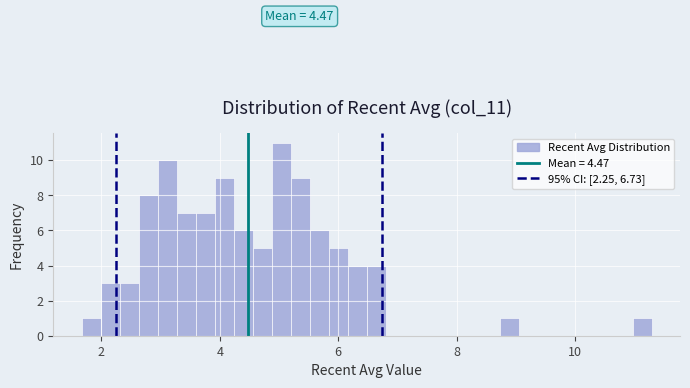

Around what value on the x-axis is the tallest bar? Give the approximate position of its centre, as read against the axis.

5.0